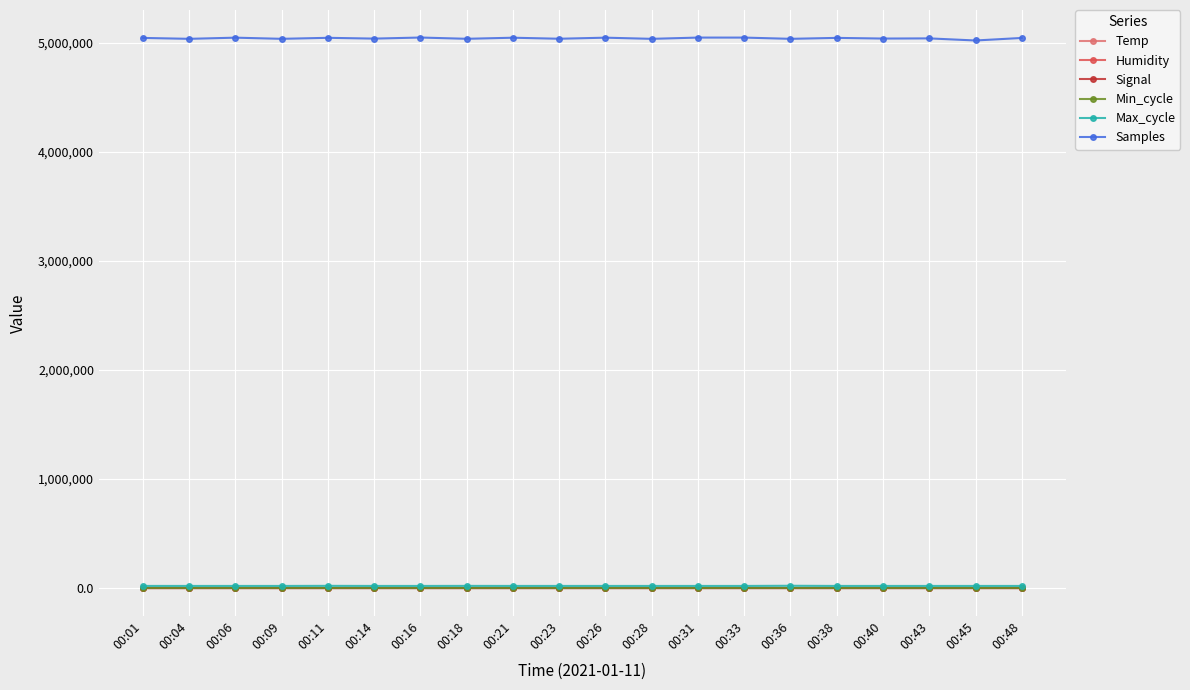

Which series has the largest range (max minus min)?

Samples